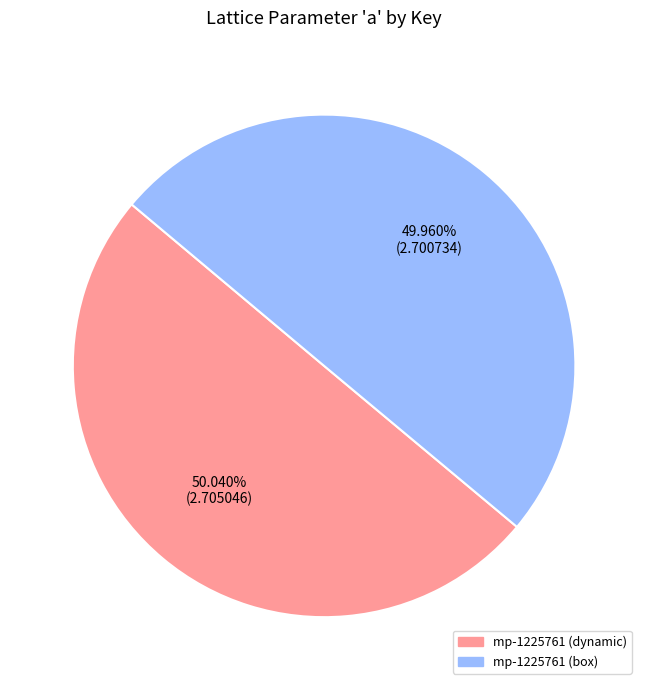

Does any single category account for the majority?

Yes